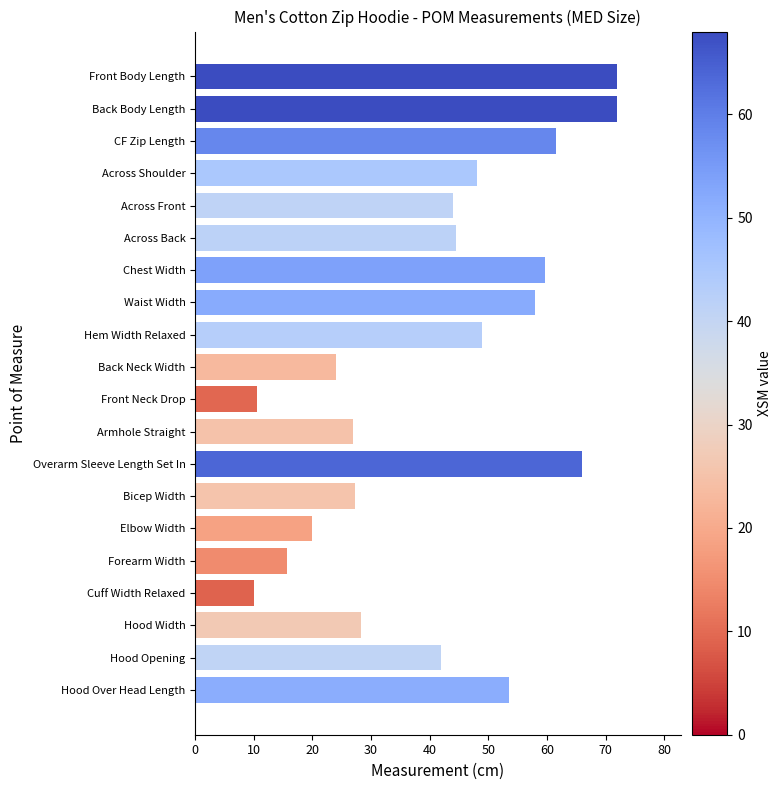

Between Across Back and Chest Width, which is larger?

Chest Width